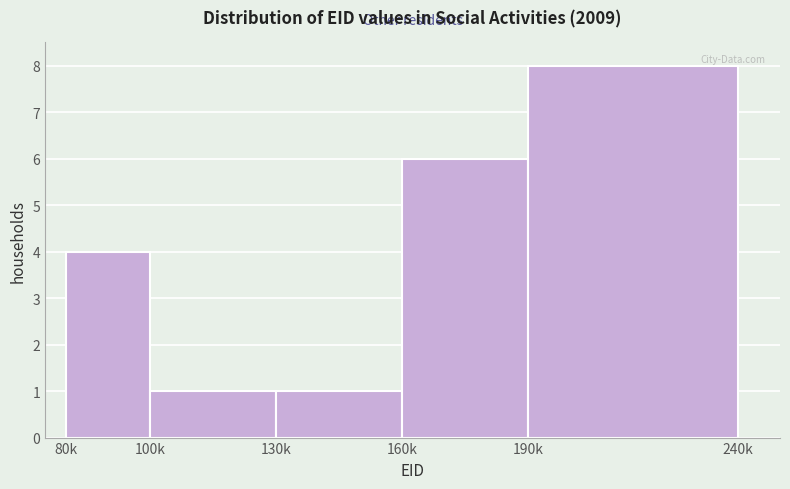

Reading right to left, what are all the values shown in this chart?

190k=8	160k=6	130k=1	100k=1	80k=4